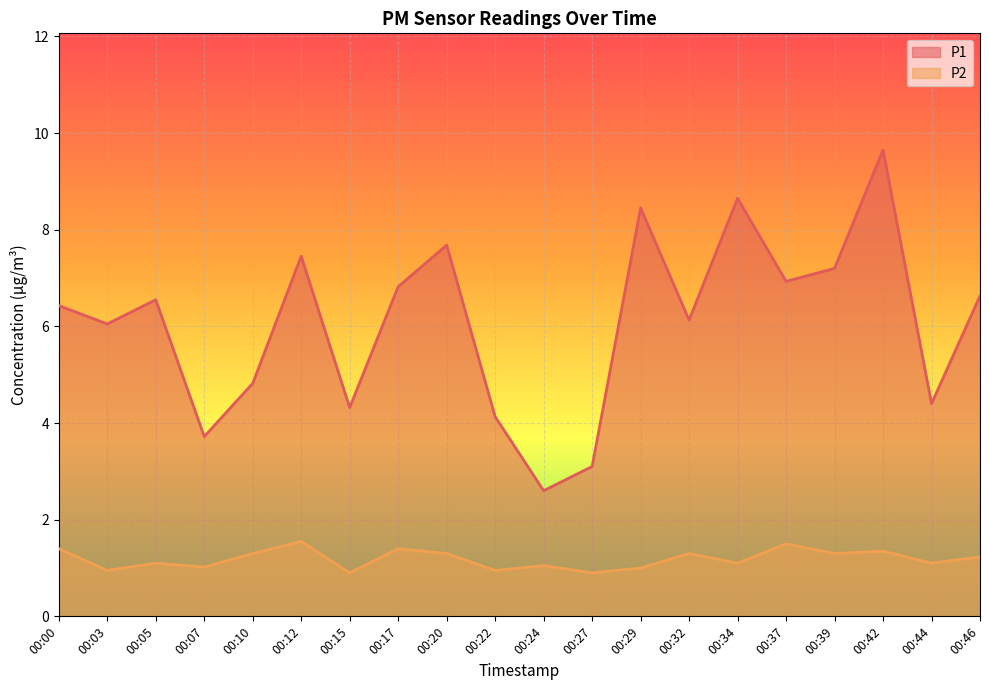

The value of P2 at 00:24 is 0.7. True or false?

False